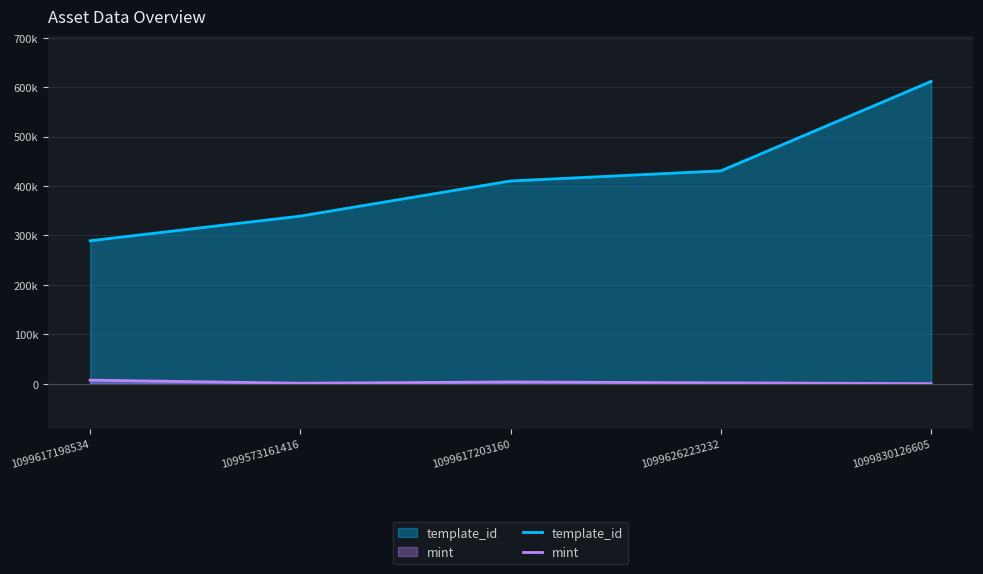

Reading left to right, list all the values displayed in this chart.

template_id: 1099617198534=289324	1099573161416=339248	1099617203160=410375	1099626223232=430770	1099830126605=611865
mint: 1099617198534=7182	1099573161416=974	1099617203160=3544	1099626223232=1784	1099830126605=115